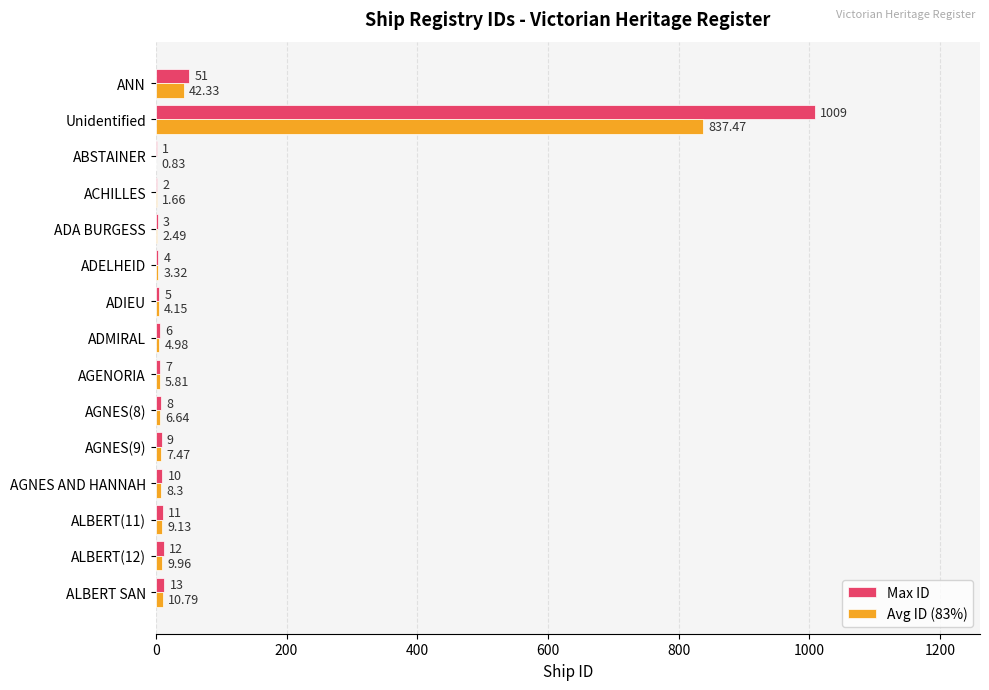

Which series has the largest total across all categories?

Max ID